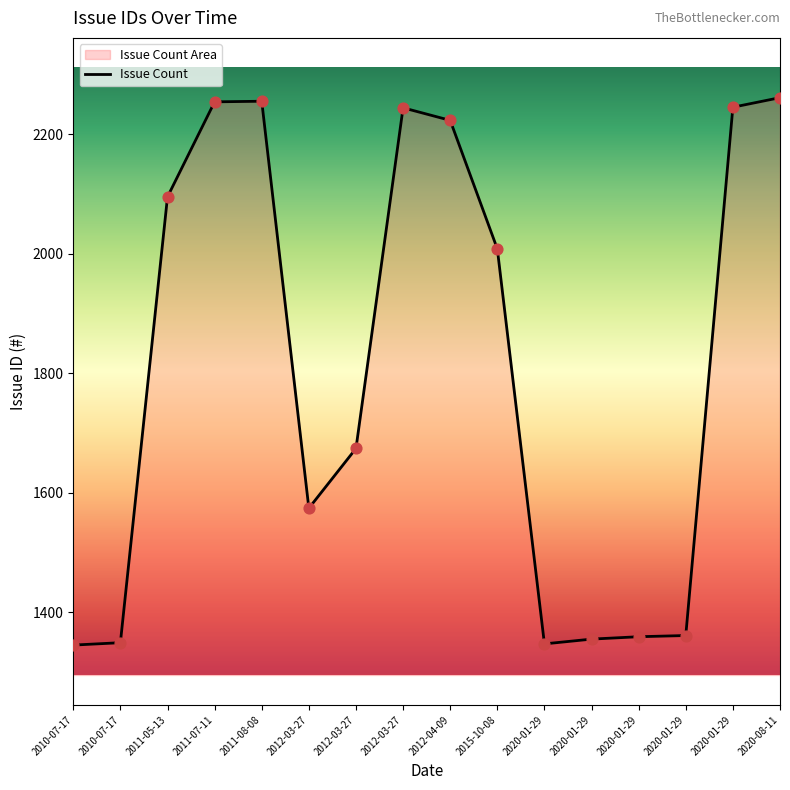

Which has a higher value, 2020-01-29 or 2020-01-29?

2020-01-29